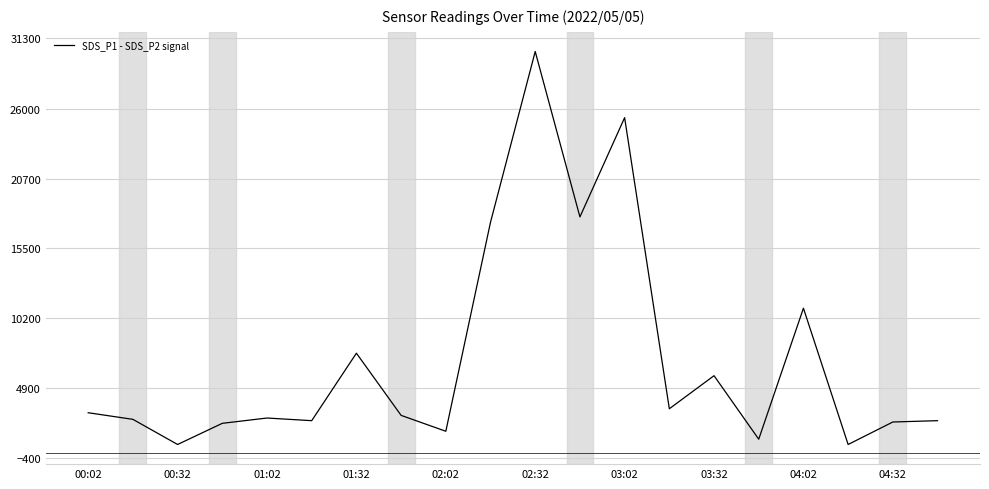

What is the difference between the maximum and minimum values?

29700.0